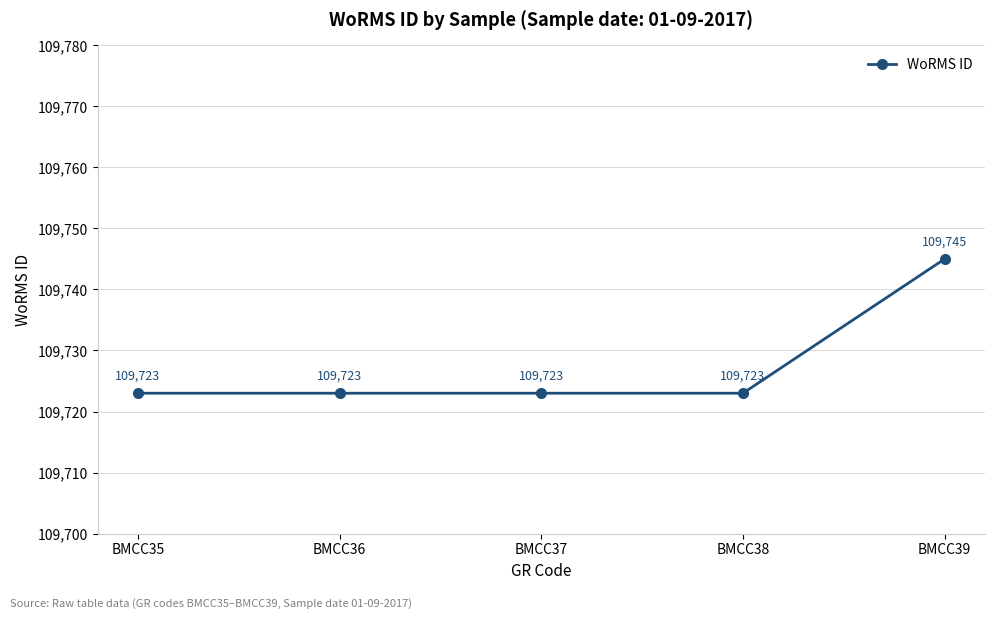

What is the greatest value displayed?

109745